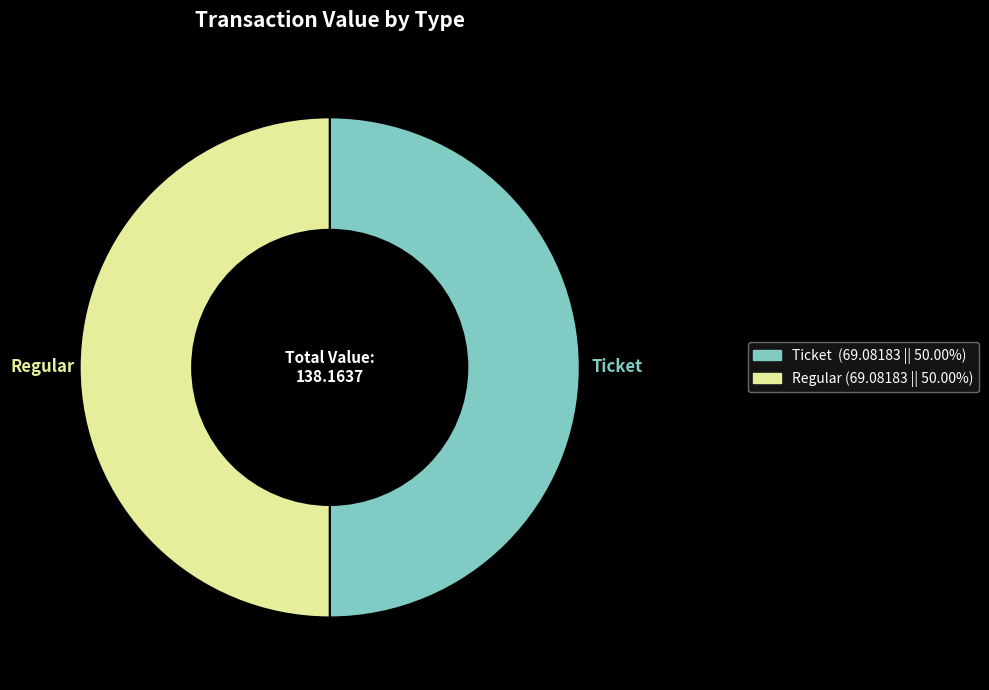

How many segments does this pie chart have?

2